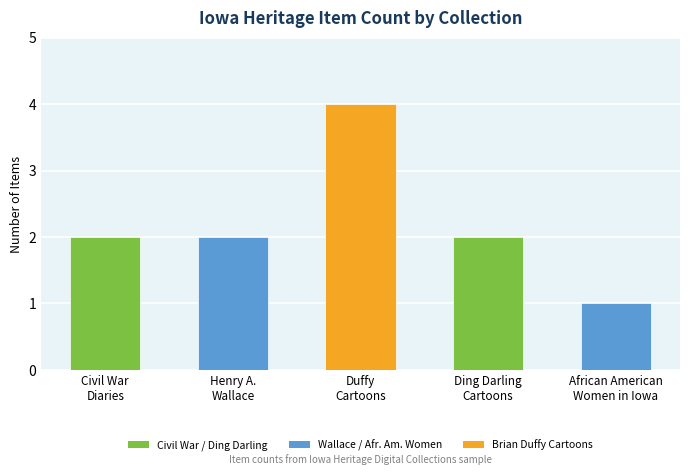

At which category does the chart reach its minimum across all series?

African American
Women in Iowa